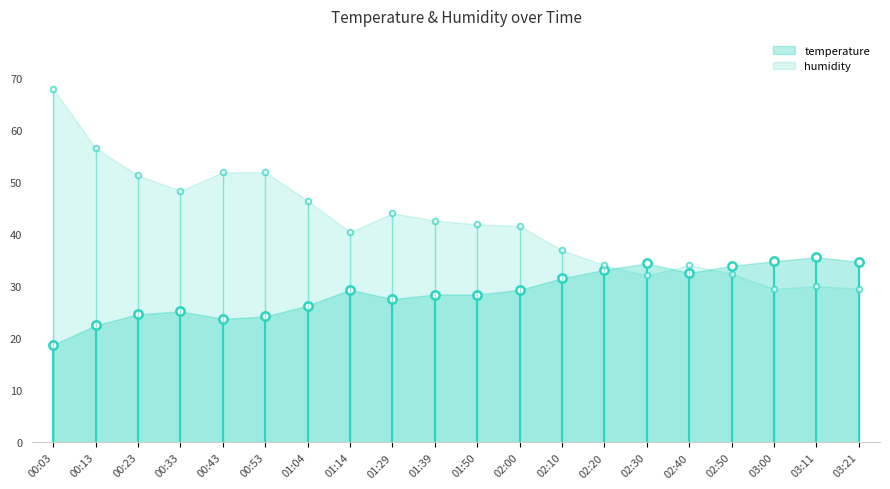

Which series changed the most between 00:53 and 02:30?

humidity